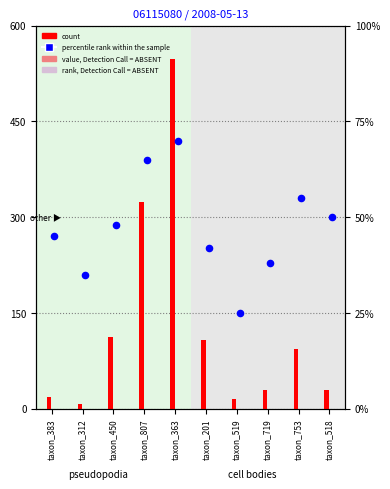

Which series reaches the maximum Y coordinate?

count